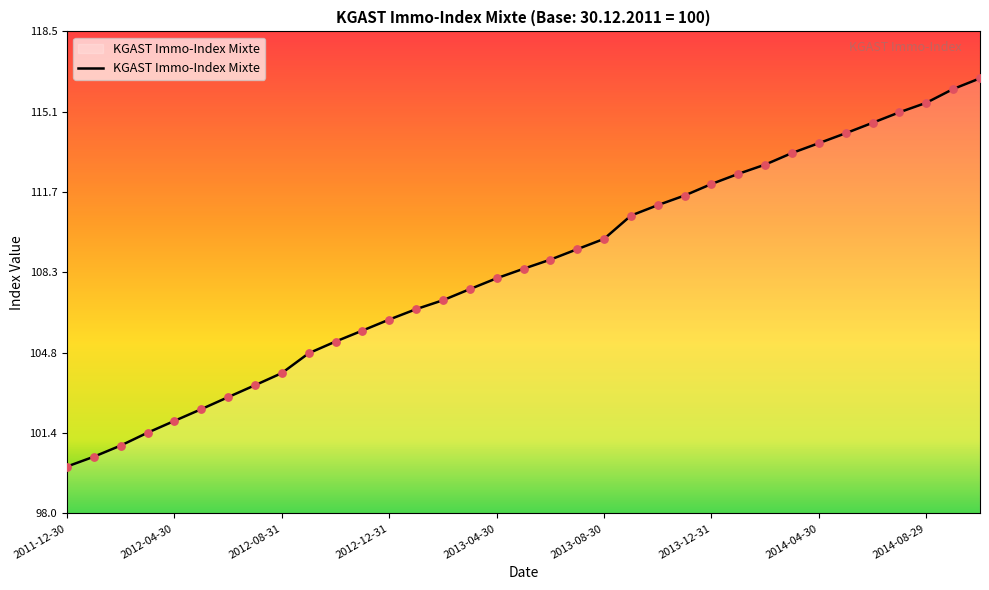

What is the difference between the maximum and minimum values?

16.5